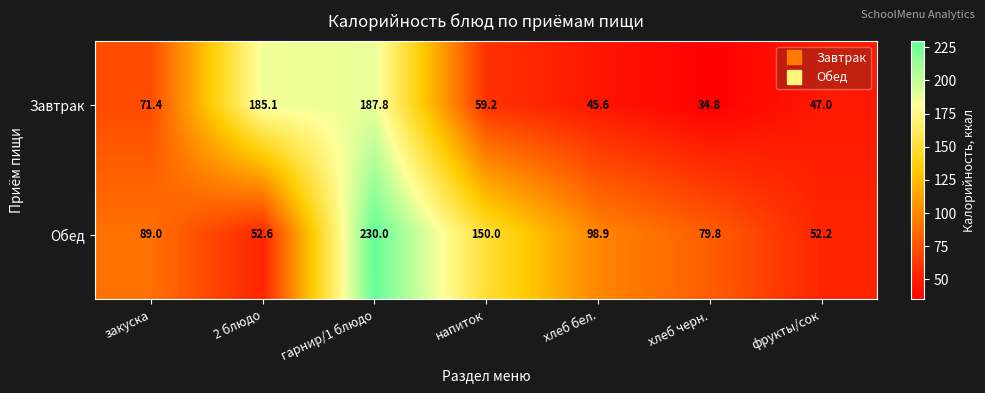

Which label corresponds to the largest value in the chart?

гарнир/1 блюдо